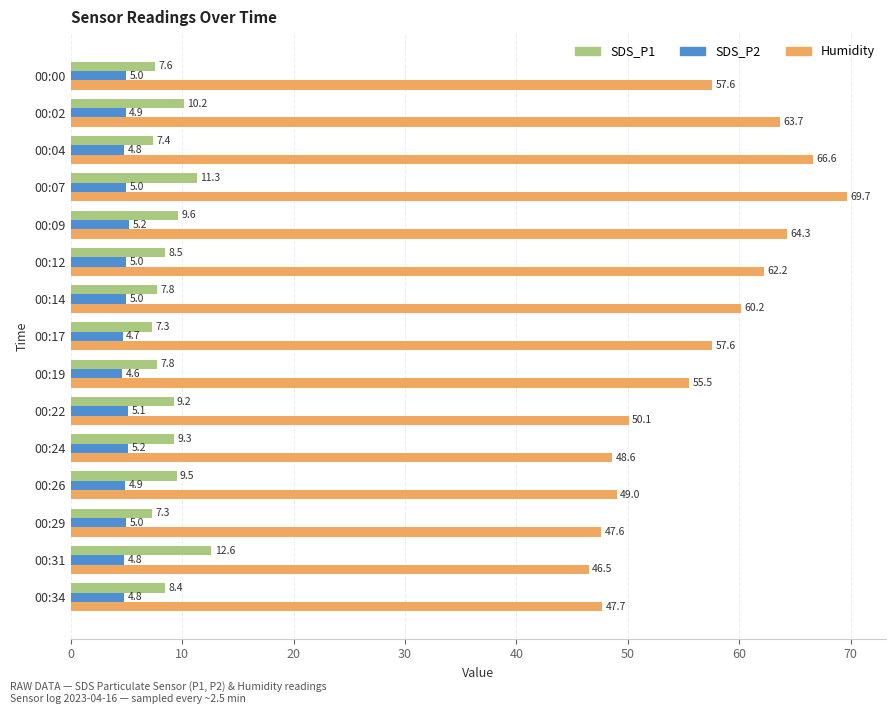

What is the difference between the maximum and minimum values in the Humidity series?

23.2